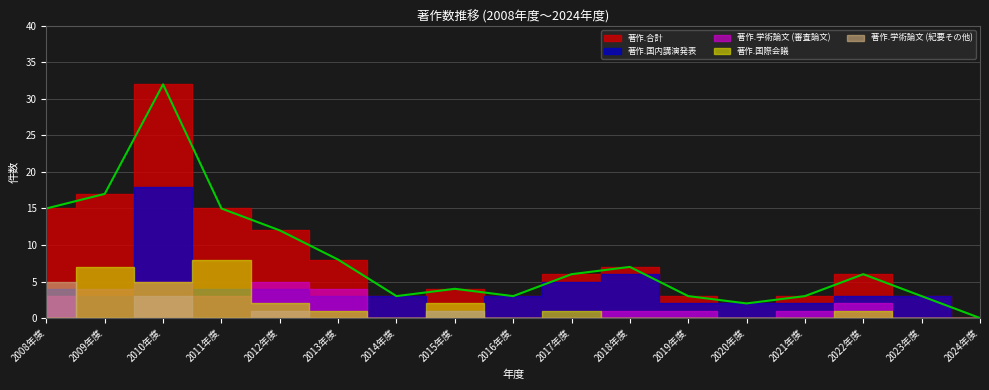

Rank the series by their maximum value, from lowest to highest.

著作.学術論文 (審査論文), 著作.学術論文 (紀要その他), 著作.国際会議, 著作.国内講演発表, 著作.合計